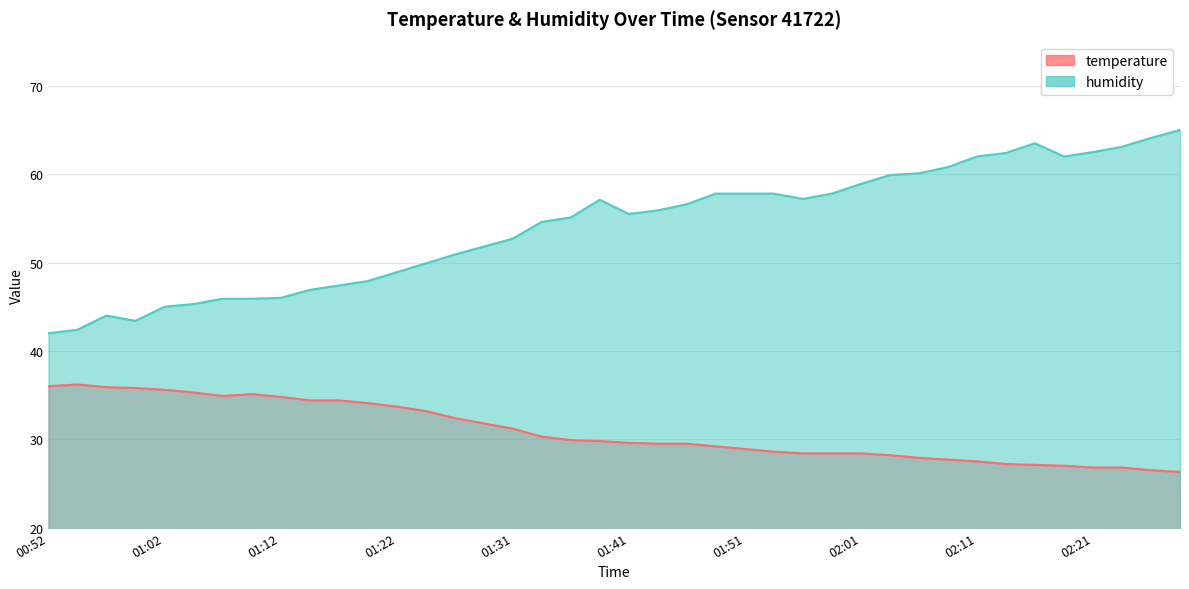

Reading left to right, list all the values displayed in this chart.

temperature: 00:52=36.0	00:55=36.2	00:57=35.9	01:00=35.8	01:02=35.6	01:05=35.3	01:07=34.9	01:10=35.1	01:12=34.8	01:14=34.4	01:17=34.4	01:19=34.1	01:22=33.7	01:24=33.2	01:27=32.4	01:29=31.8	01:31=31.2	01:34=30.3	01:36=29.9	01:39=29.8	01:41=29.6	01:44=29.5	01:46=29.5	01:49=29.2	01:51=28.9	01:54=28.6	01:56=28.4	01:59=28.4	02:01=28.4	02:03=28.2	02:06=27.9	02:08=27.7	02:11=27.5	02:13=27.2	02:16=27.1	02:18=27.0	02:21=26.8	02:23=26.8	02:25=26.5	02:28=26.3
humidity: 00:52=42.0	00:55=42.4	00:57=44.0	01:00=43.4	01:02=45.0	01:05=45.3	01:07=45.9	01:10=45.9	01:12=46.0	01:14=46.9	01:17=47.4	01:19=47.9	01:22=48.9	01:24=49.9	01:27=50.9	01:29=51.8	01:31=52.7	01:34=54.6	01:36=55.1	01:39=57.1	01:41=55.5	01:44=55.9	01:46=56.6	01:49=57.8	01:51=57.8	01:54=57.8	01:56=57.2	01:59=57.8	02:01=58.9	02:03=59.9	02:06=60.1	02:08=60.8	02:11=62.0	02:13=62.4	02:16=63.5	02:18=62.0	02:21=62.5	02:23=63.1	02:25=64.1	02:28=65.0